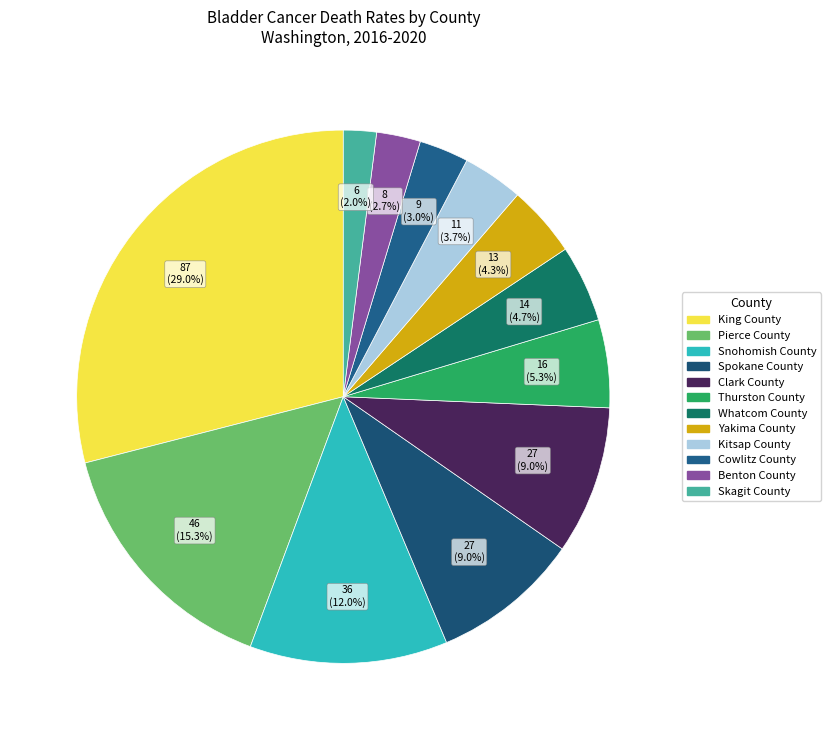

Rank the categories by value from highest to lowest.

King County, Pierce County, Snohomish County, Spokane County, Clark County, Thurston County, Whatcom County, Yakima County, Kitsap County, Cowlitz County, Benton County, Skagit County